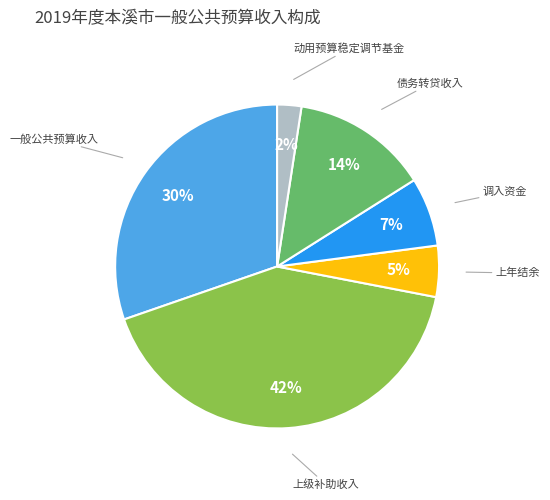

To the nearest percent, what percentage of the pie is 债务转贷收入?

14%